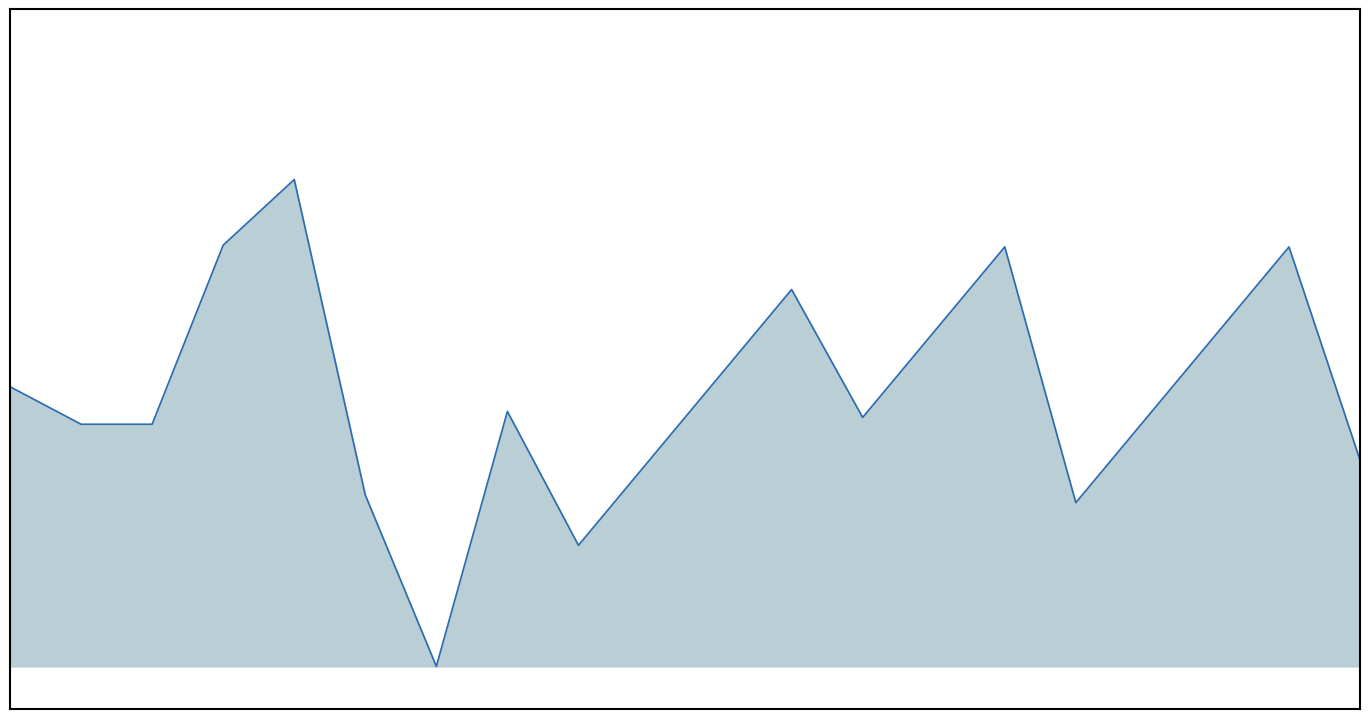

Is this an area chart (filled region under the line)?

Yes